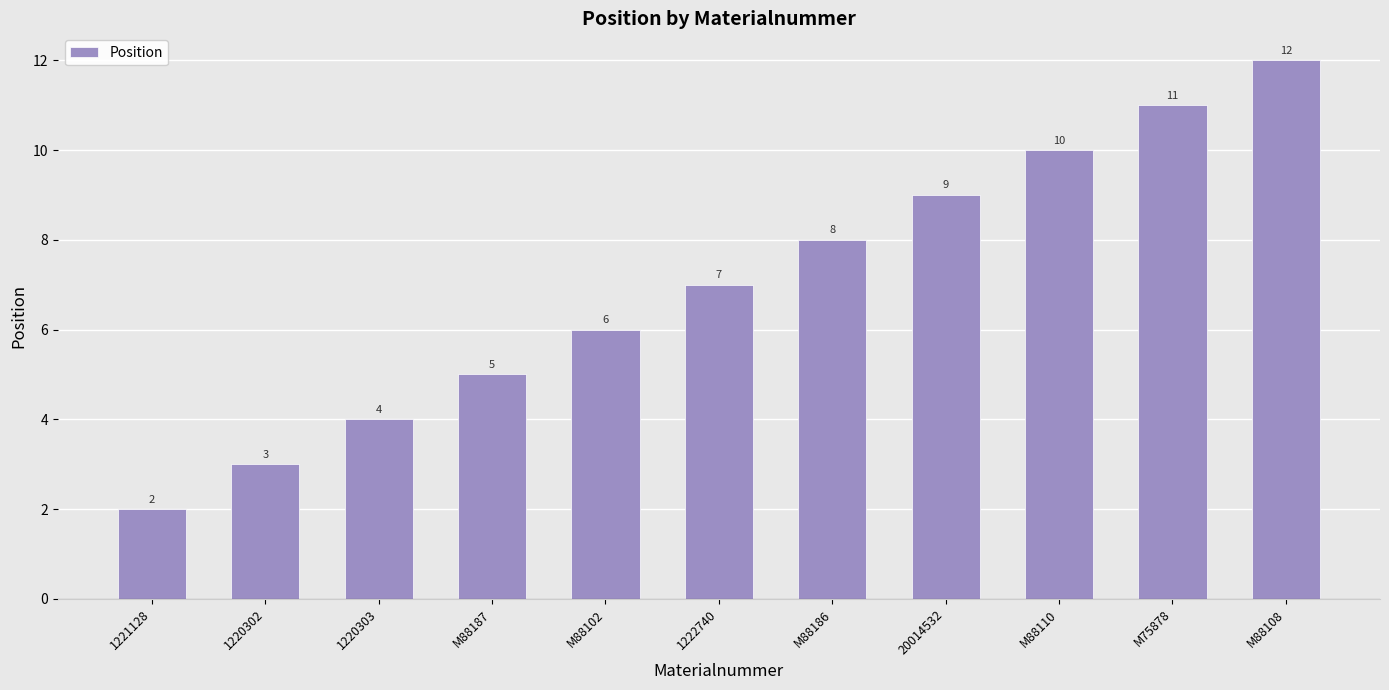

What is the average value?

7